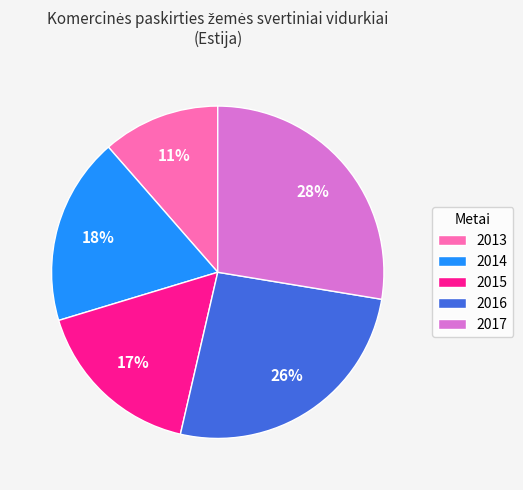

Count the number of slices in the pie.

5